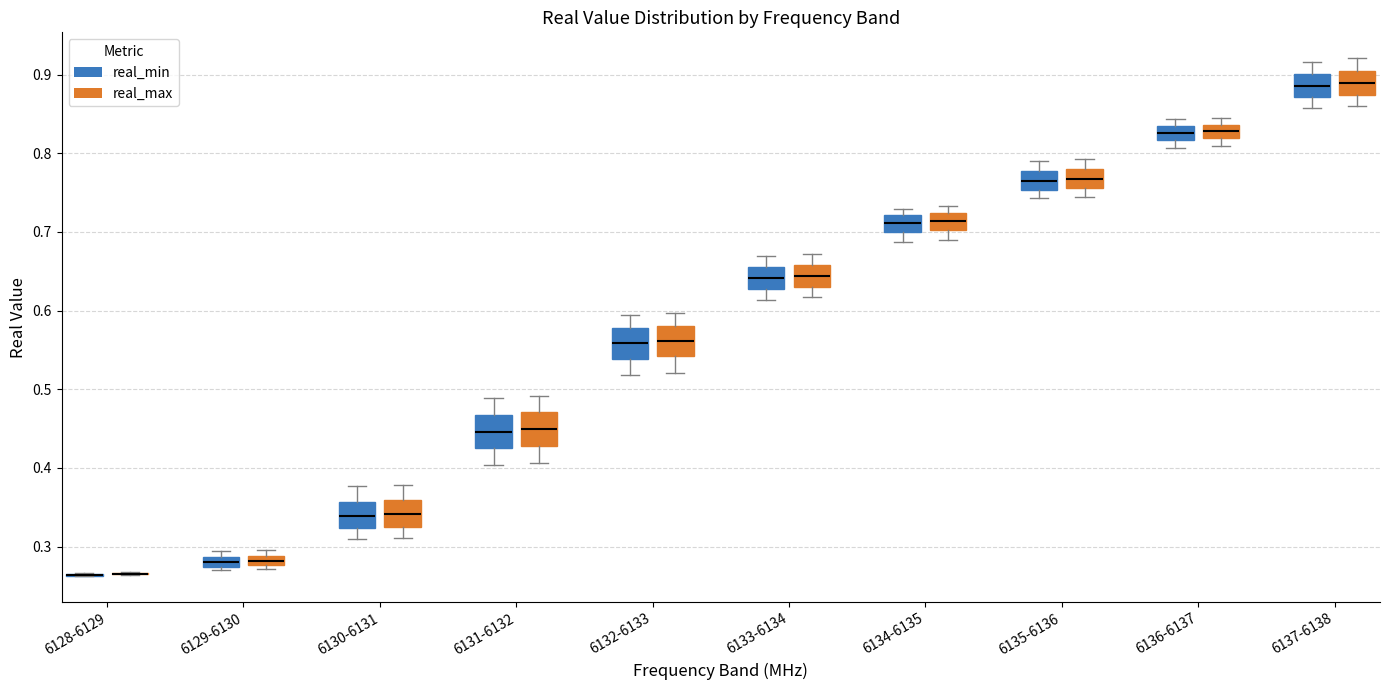

Where does the upper whisker of the box for 6132-6133 (real_min) end on the y-axis? The values are not printed on the chart, so give them approximately, as read against the axis.

0.59